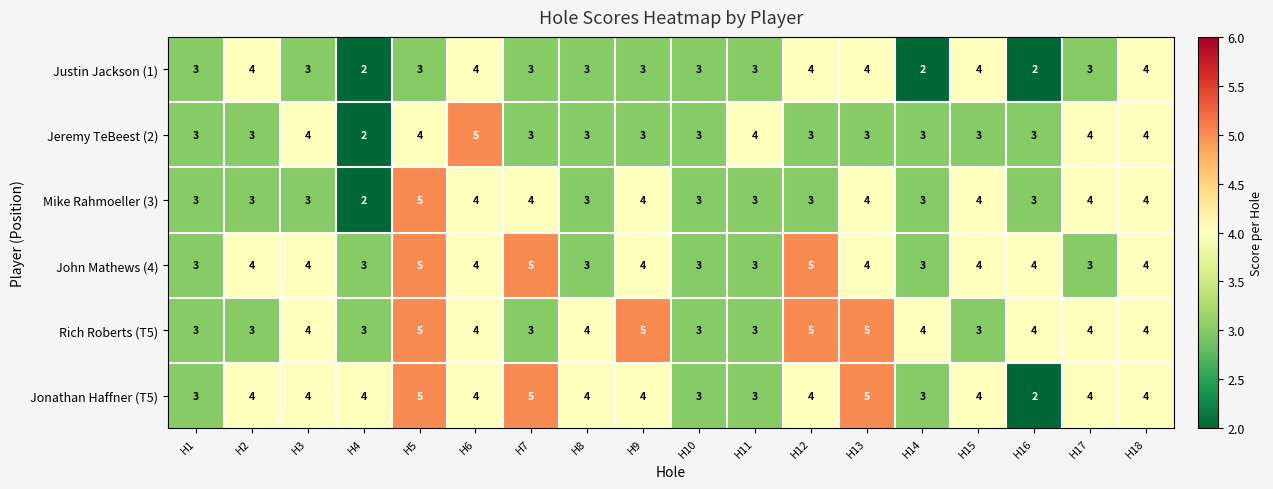

What is the sum of the Mike Rahmoeller (3) values at H18 and H7?

8